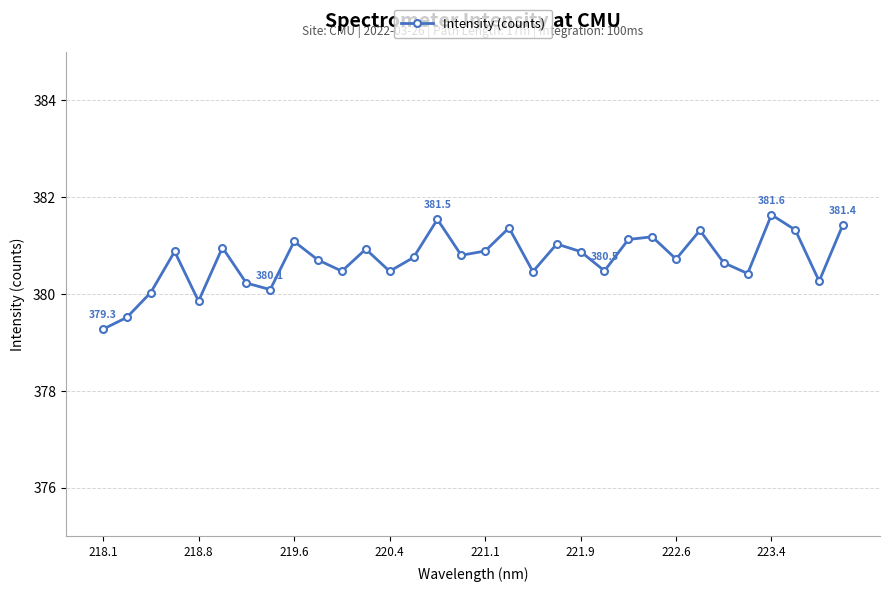

What is the value of the 4th point from the left?

380.9